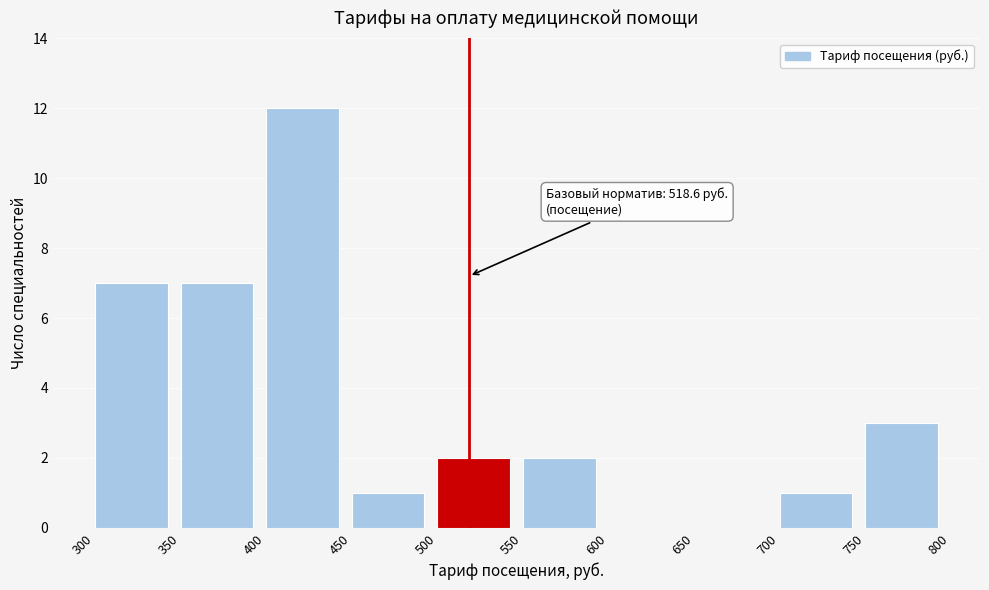

Which range on the x-axis has the tallest bar?

400 to 450